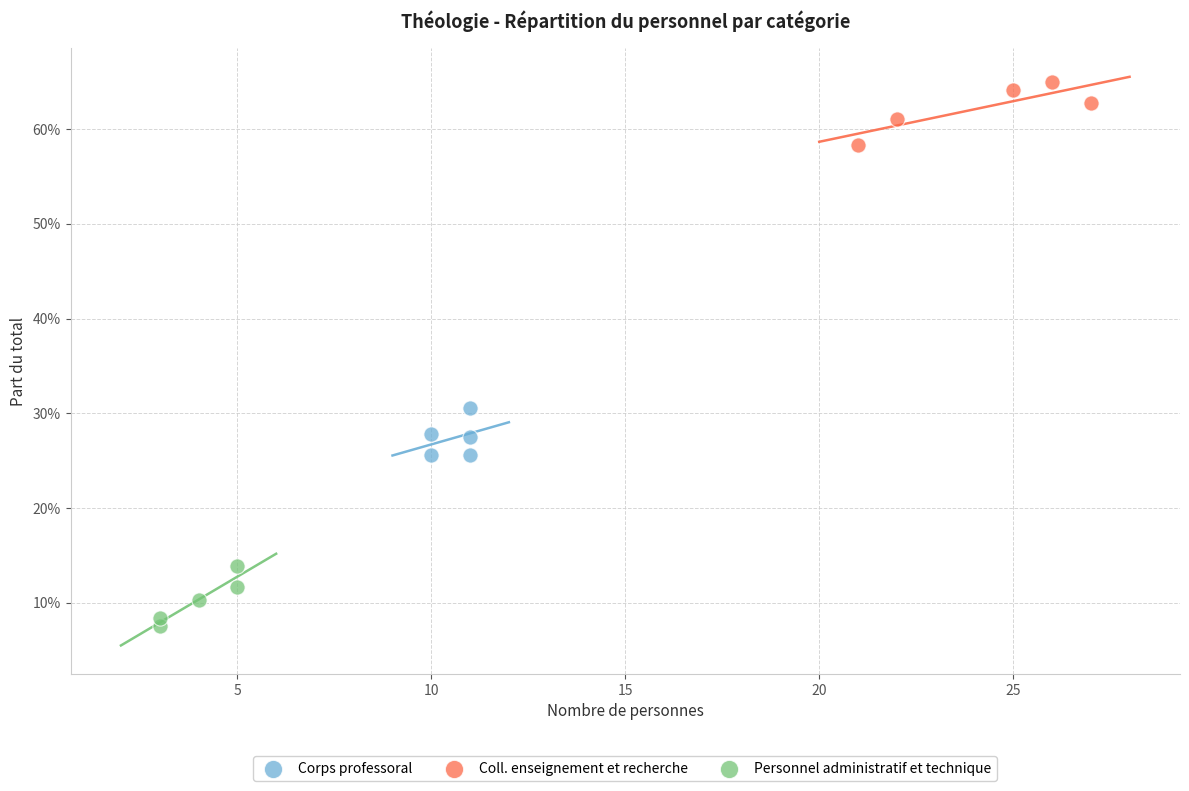

Which series contains the highest Y value?

Coll. enseignement et recherche